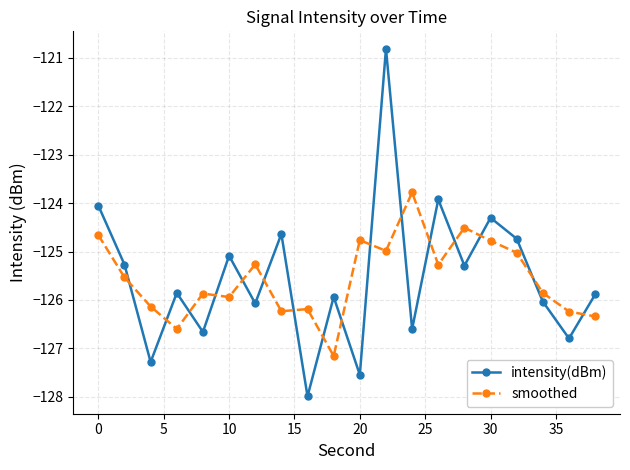

How many interior local valleys does the intensity(dBm) series have?

8